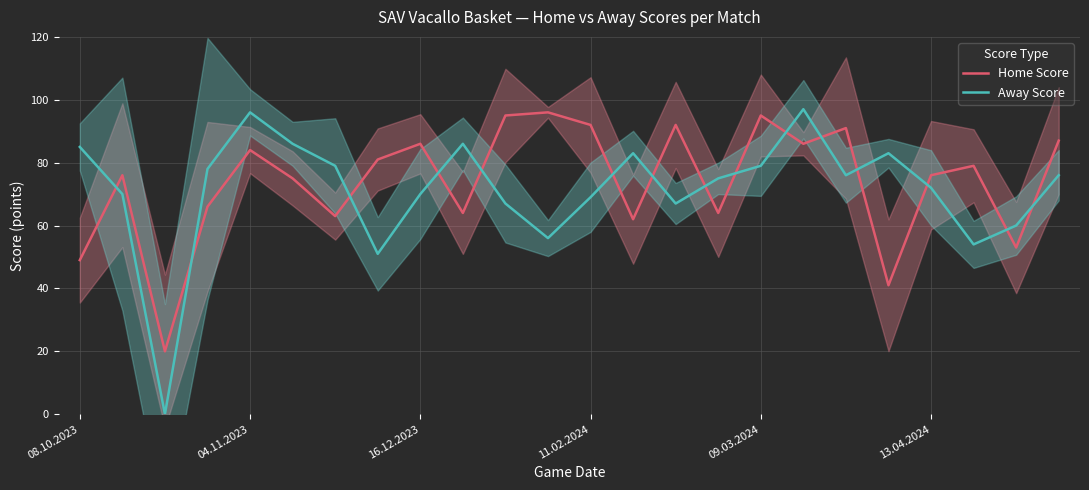

What is the approximate value of Away Score at 08.10.2023?

85